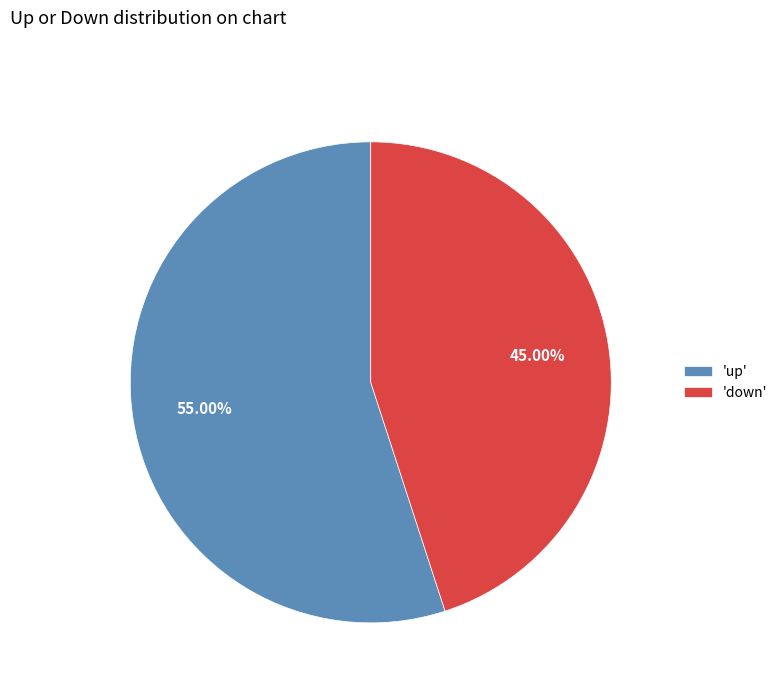

How many slices are in this pie chart?

2